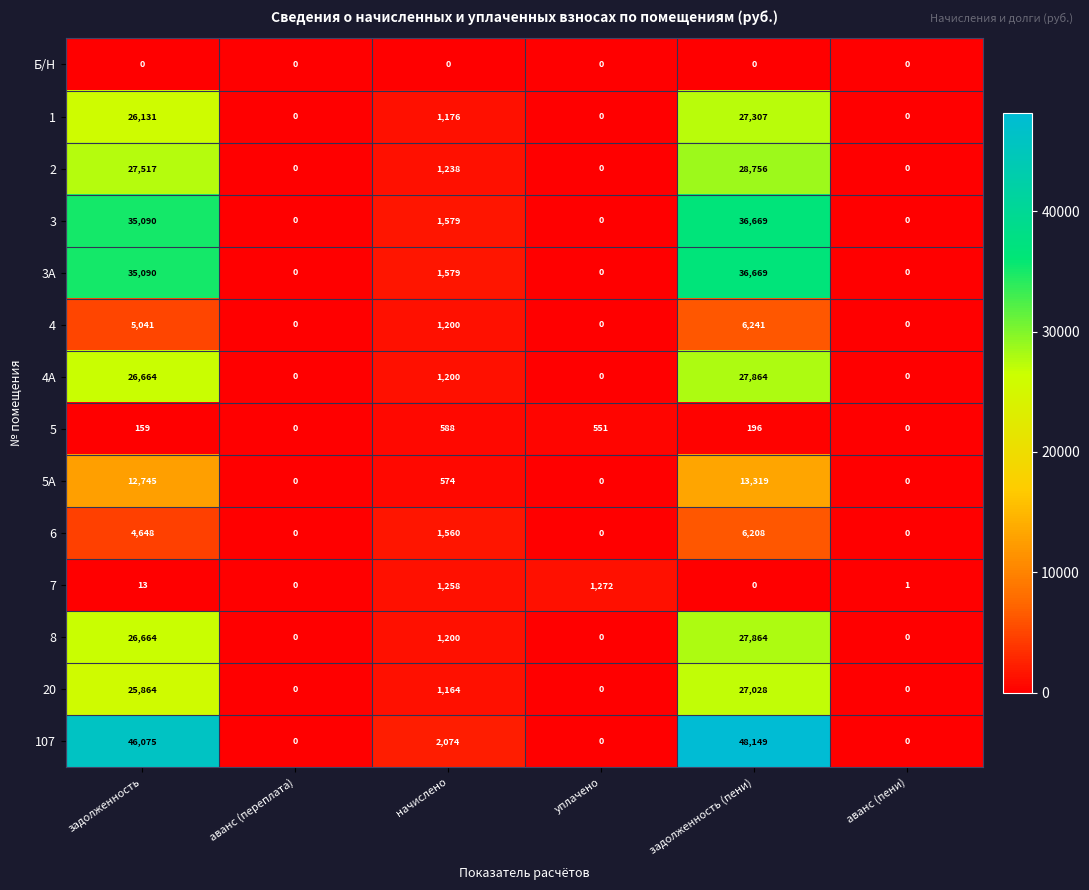

What is the total value across all series at аванс (пени)?

1